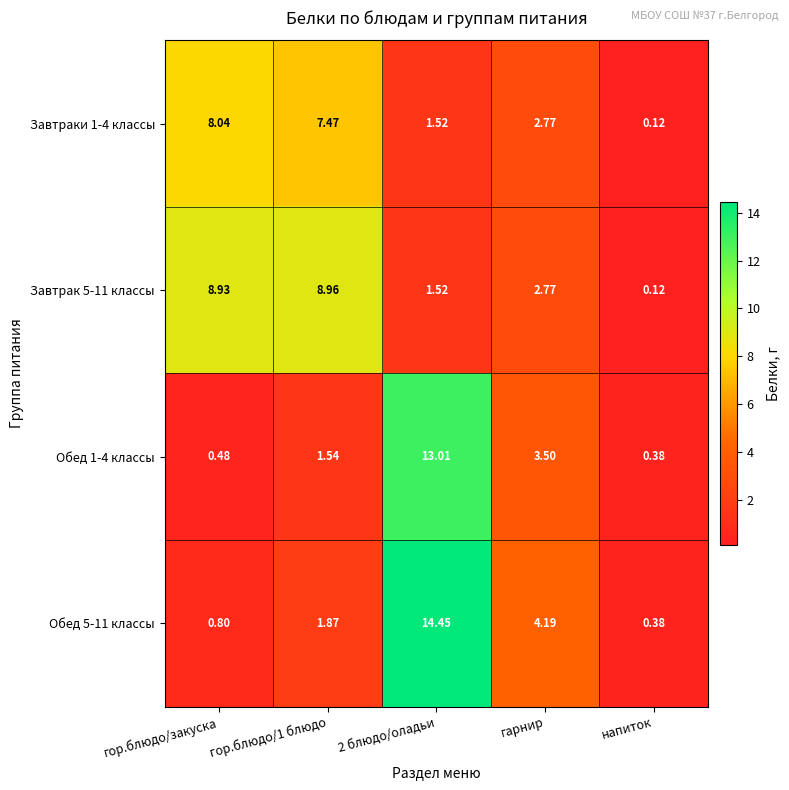

At which label is Завтраки 1-4 классы closest to 4?

гарнир